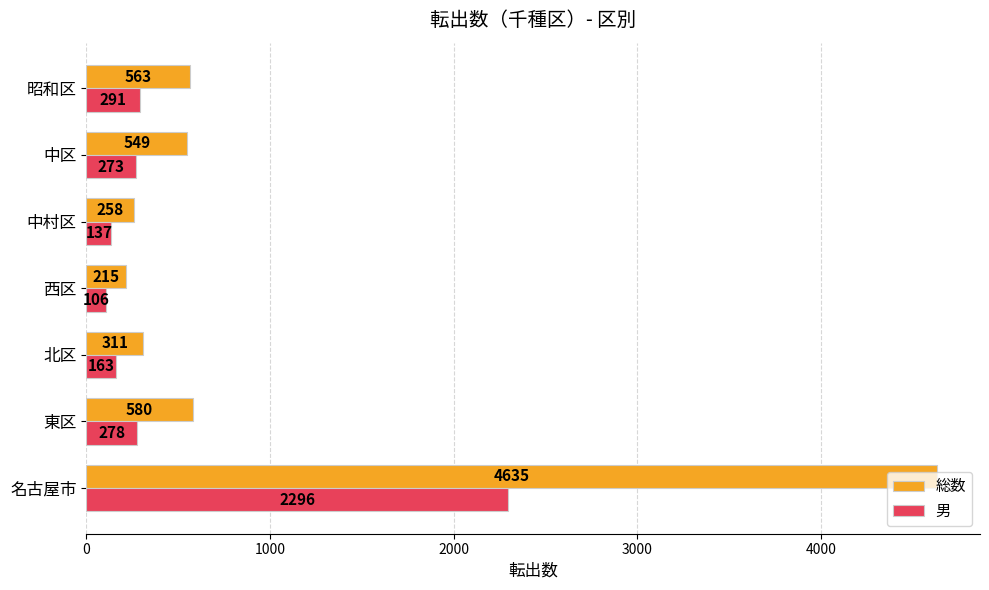

What is the difference between the maximum and minimum values in the 総数 series?

4420